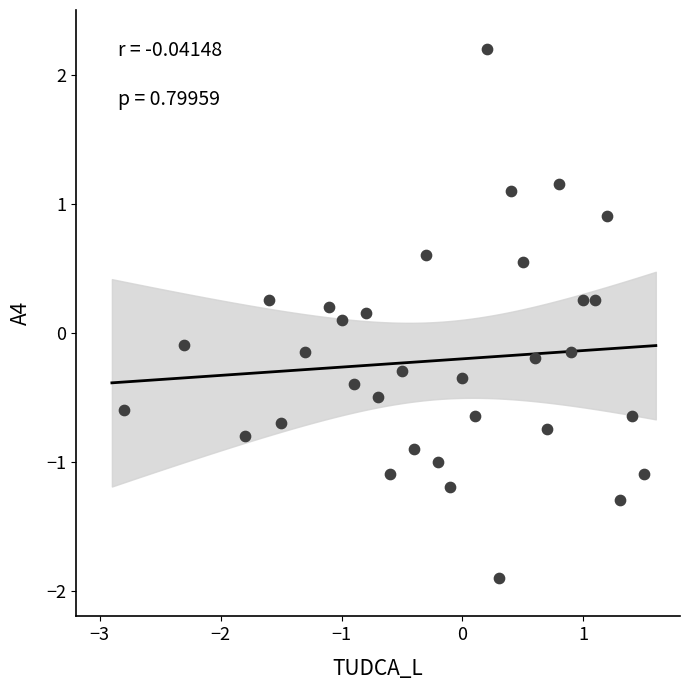

What is the range of X values (max minus min)?

4.3